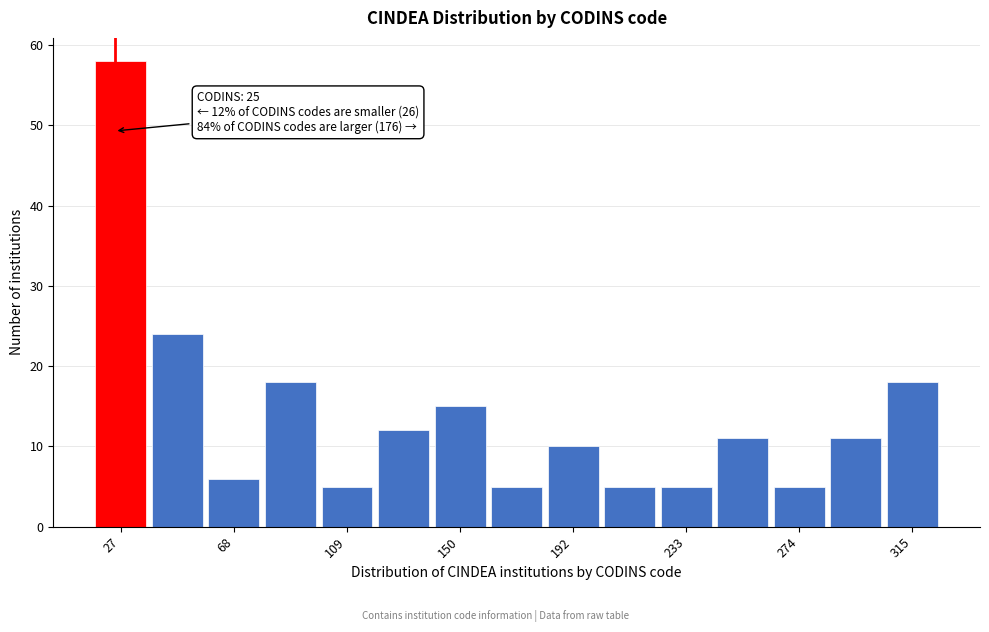

Which range on the x-axis has the tallest bar?

20 to 40